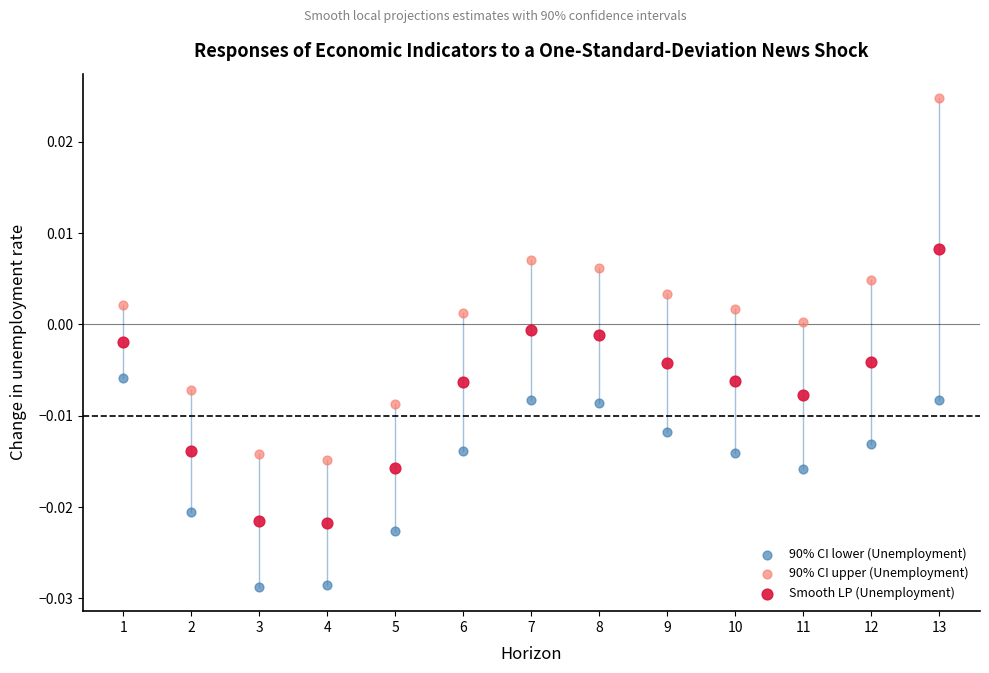

Which series has the largest Y range (max minus min)?

90% CI upper (Unemployment)